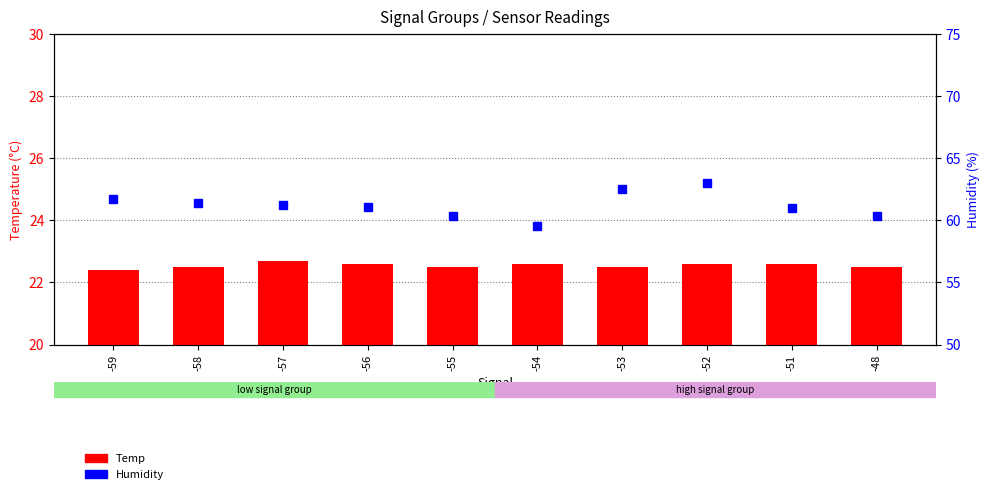

What is the greatest value displayed?

22.7